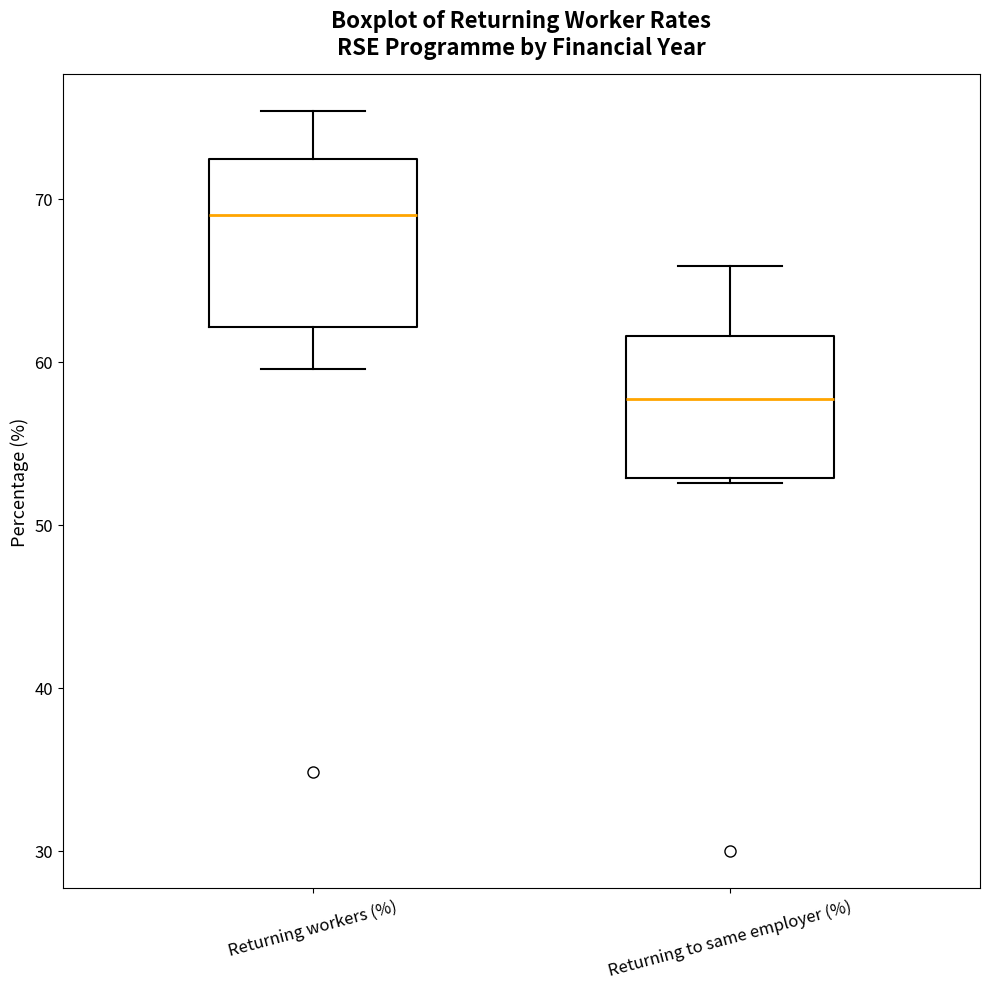

Reading left to right, transcribe this box plot: for each box, give where its median line is, the range the box spans, and where its two whiskers end, as read against the y-axis. The values are not printed on the chart, so give them approximately, as read against the axis.

Returning workers (%): median 69, box 62 to 72, whiskers 60 to 75
Returning to same employer (%): median 58, box 53 to 62, whiskers 53 (just below the box's lower edge) to 66